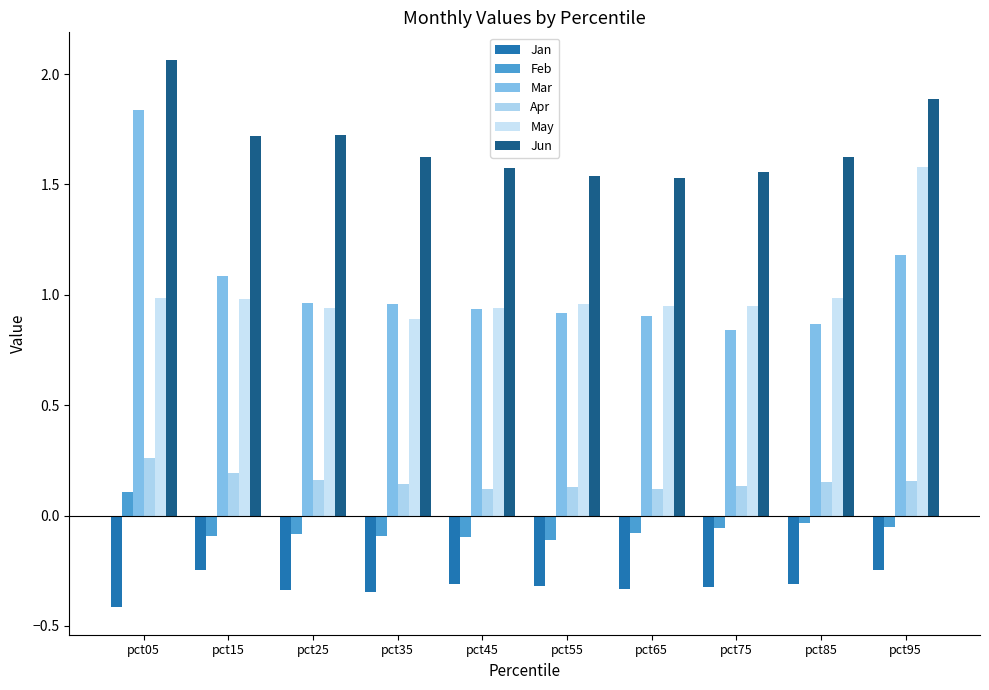

At how many categories does at least one series exceed 1?

10